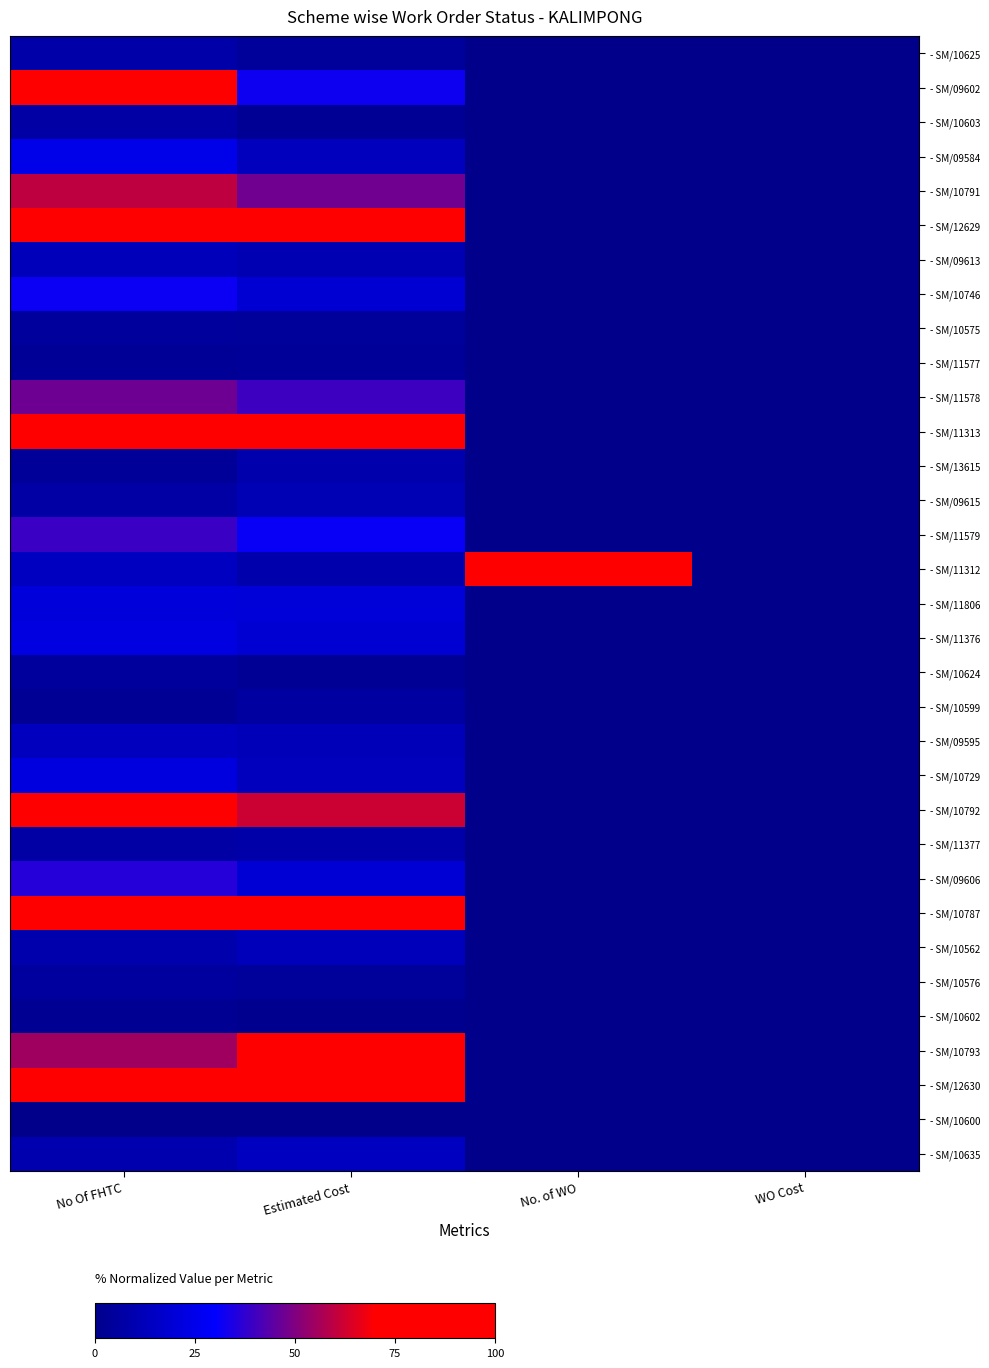

Rank the series by their maximum value, from lowest to highest.

- SM/10600, - SM/10602, - SM/11577, - SM/10624, - SM/10575, - SM/10576, - SM/10599, - SM/10603, - SM/11377, - SM/10625, - SM/13615, - SM/09615, - SM/09613, - SM/10562, - SM/09595, - SM/10635, - SM/11806, - SM/10729, - SM/11376, - SM/09584, - SM/10746, - SM/09606, - SM/11579, - SM/11578, - SM/10791, - SM/09602, - SM/10792, - SM/10793, - SM/11313, - SM/12629, - SM/12630, - SM/11312, - SM/10787